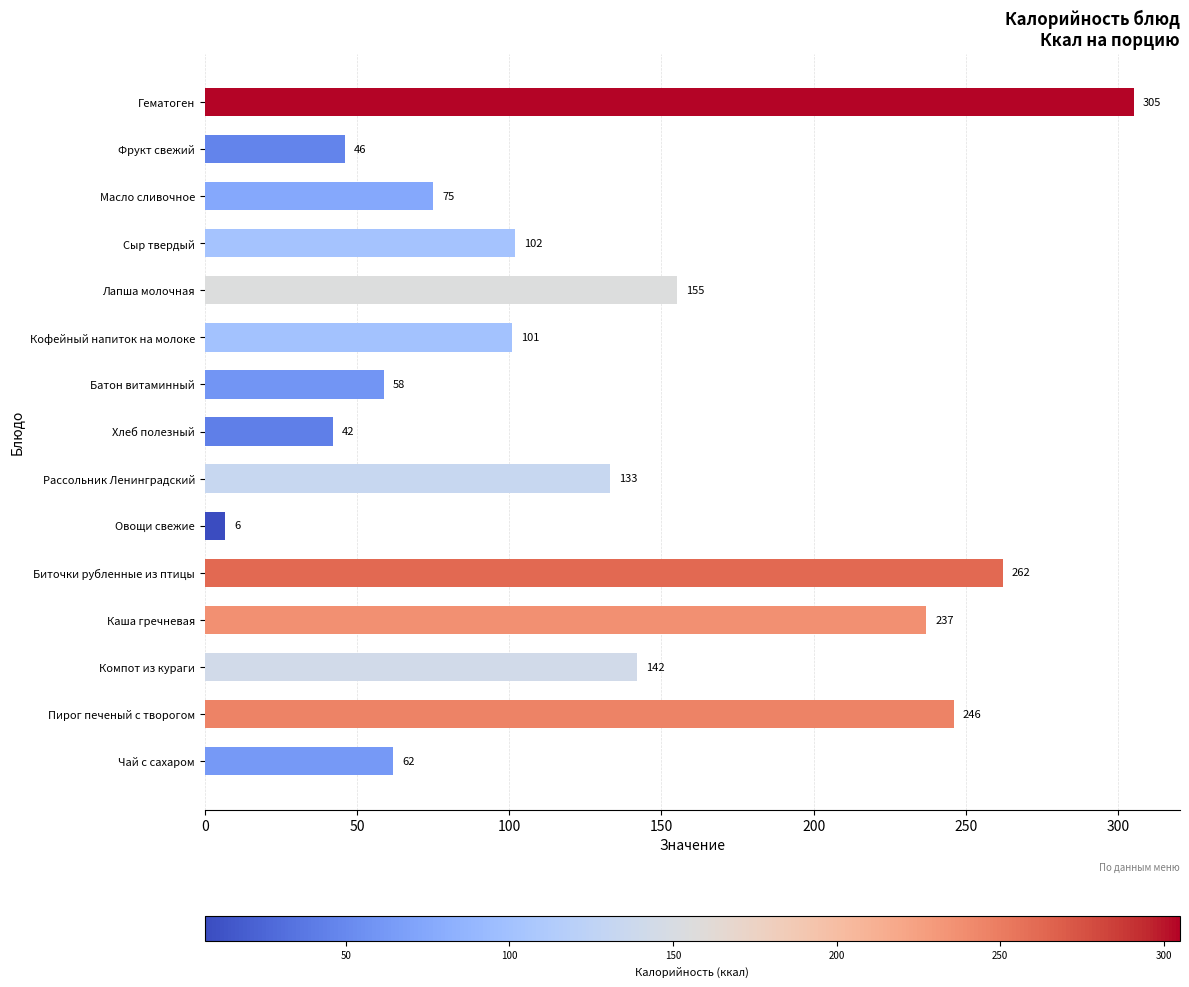

What is the sum of all values?

1973.6